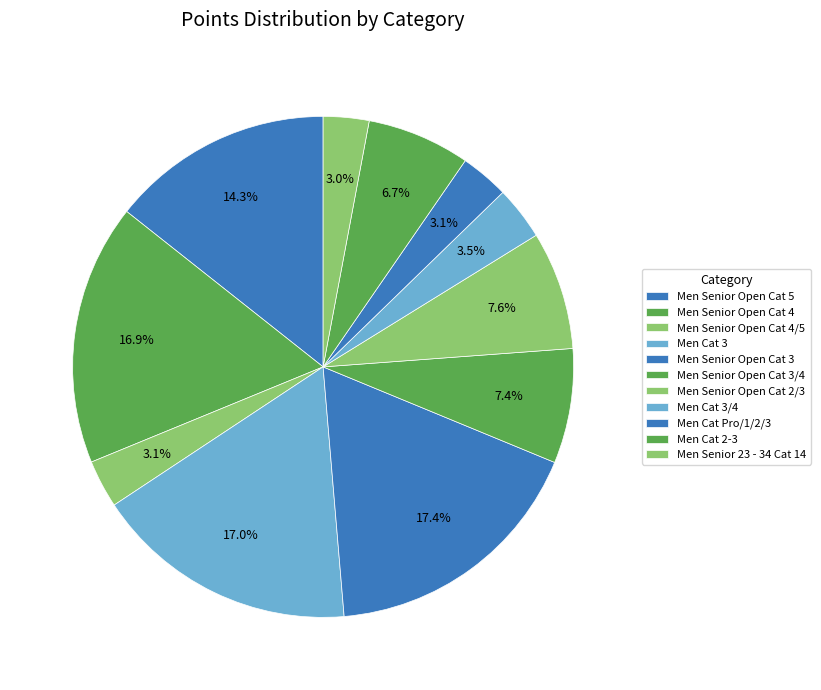

Does Men Cat 3/4 account for over 50% of the chart?

No